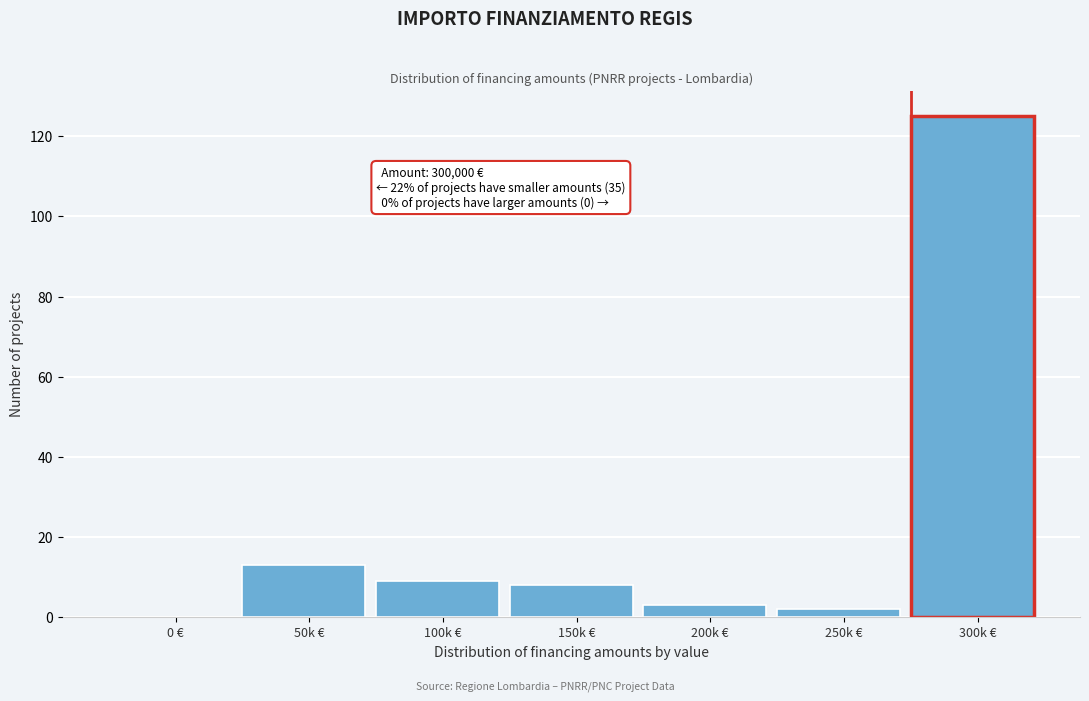

Reading left to right, extract all data points from this chart.

0 €=0	50k €=13	100k €=9	150k €=8	200k €=3	250k €=2	300k €=125